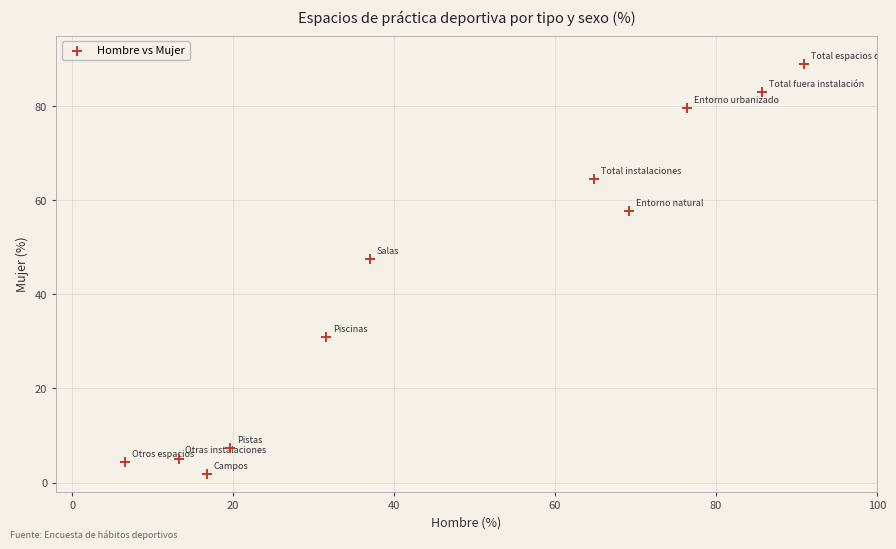

What Y value in the scatter plot is closest to 45?

47.6